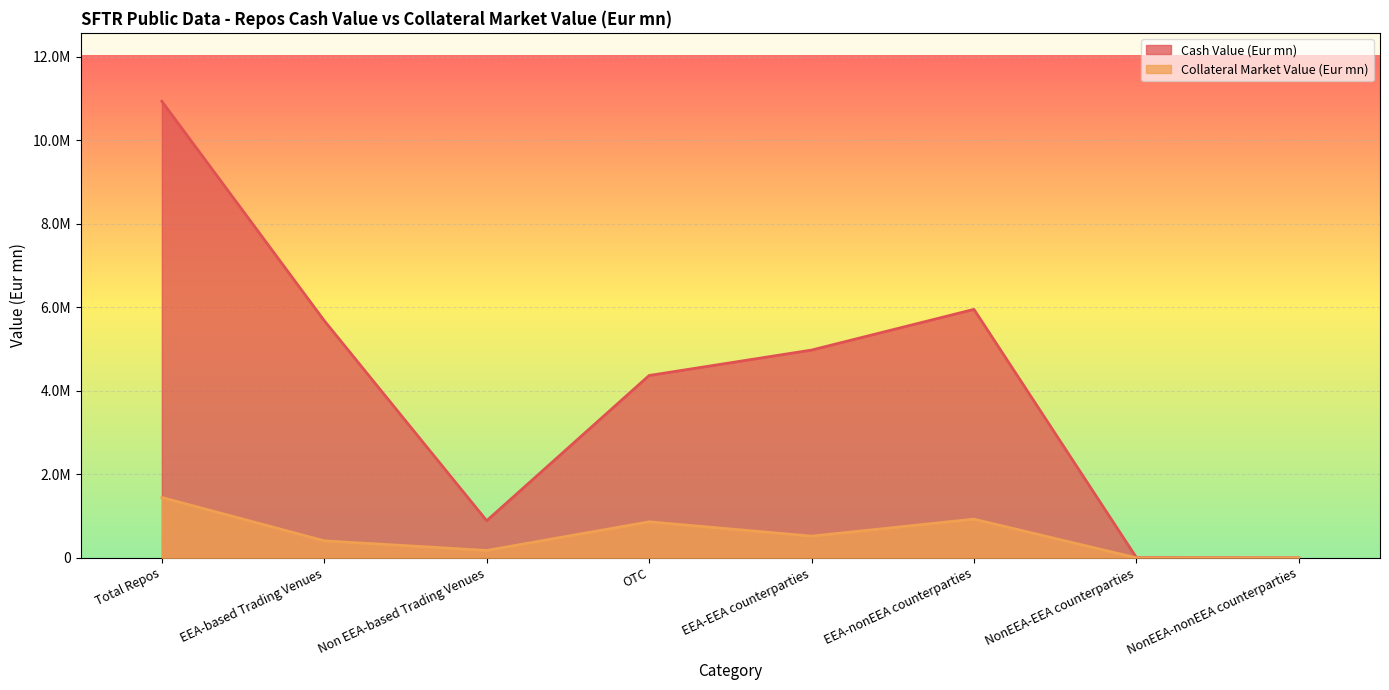

What is the difference between the Collateral Market Value (Eur mn) values at OTC and Total Repos?

583282.7